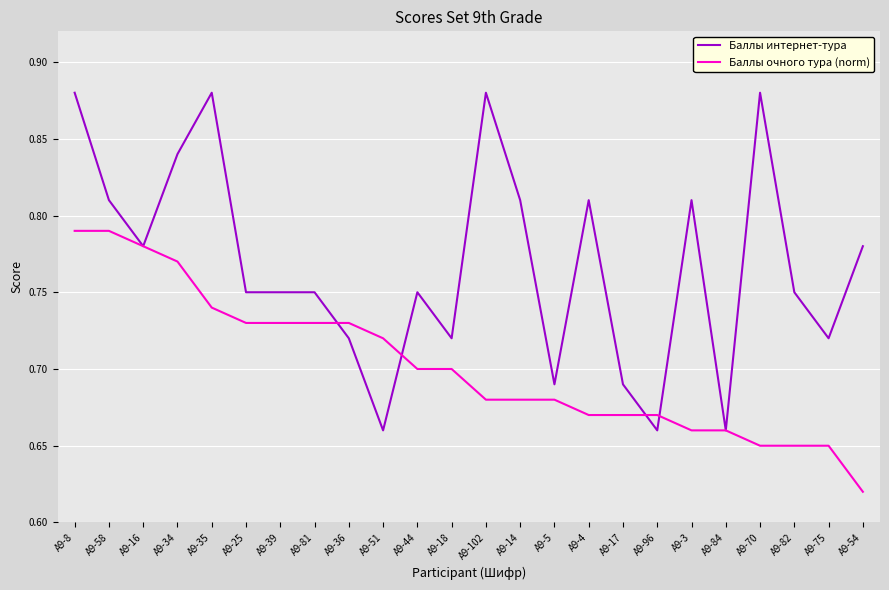

What are all the series names shown in the legend?

Баллы интернет-тура, Баллы очного тура (norm)